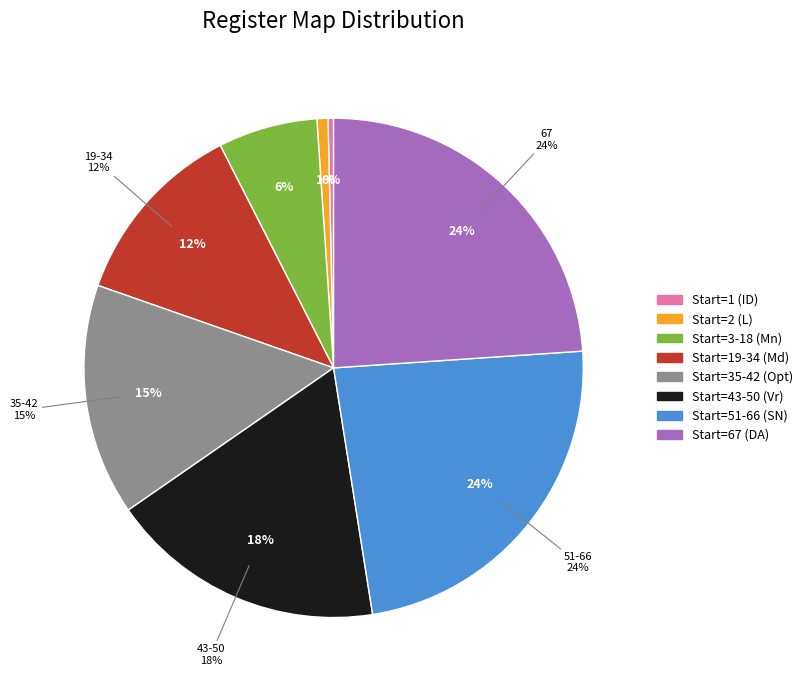

To the nearest percent, what is the difference between the largest and smallest slice percentages?

24%